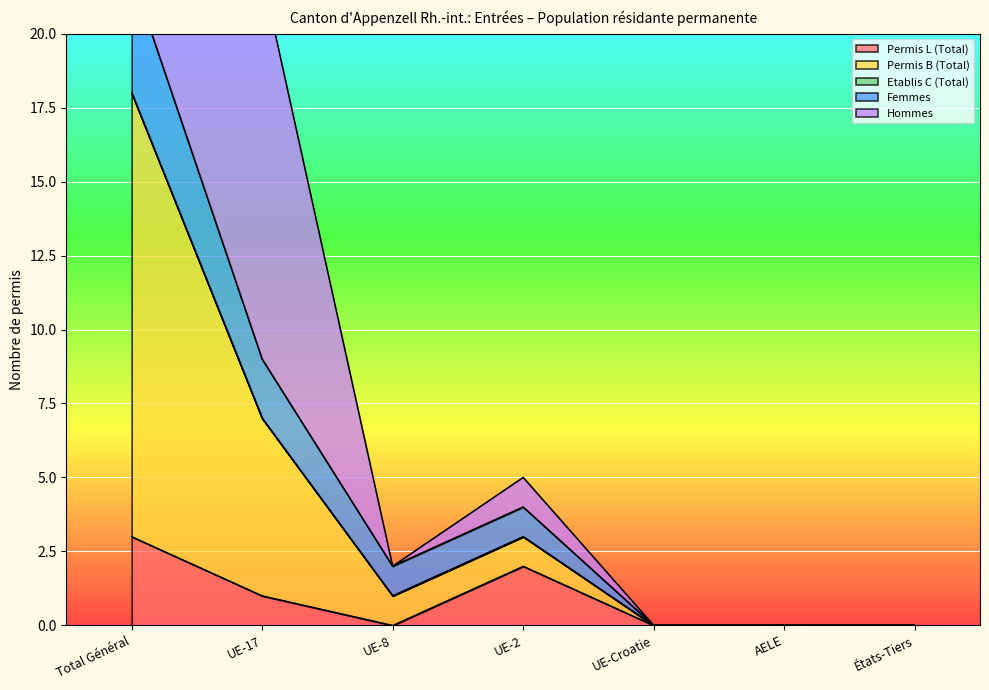

How many interior local peaks does the Permis L (Total) series have?

1